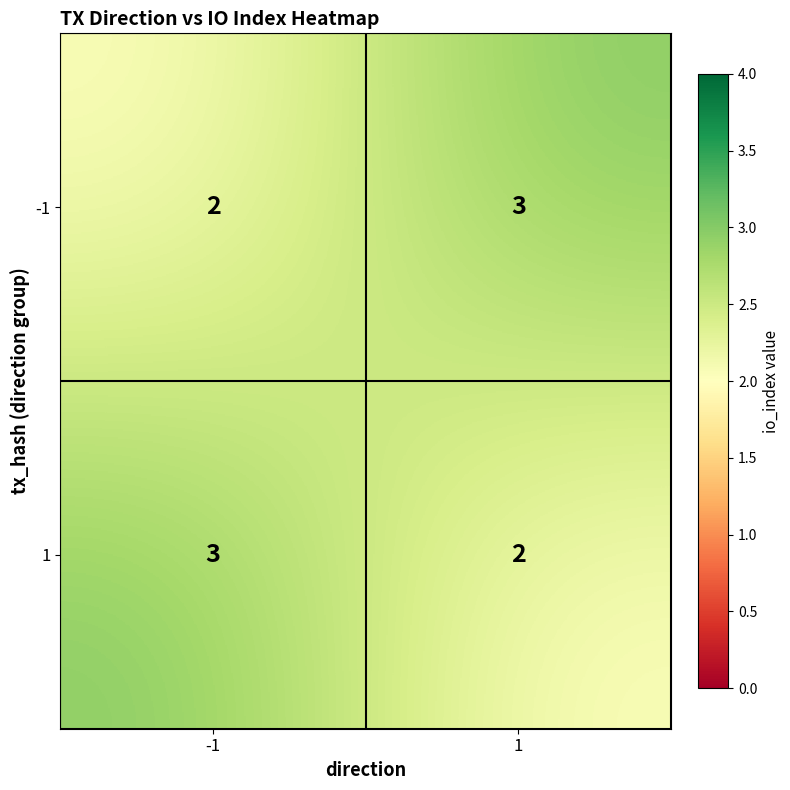

How many data points does each series have?

2